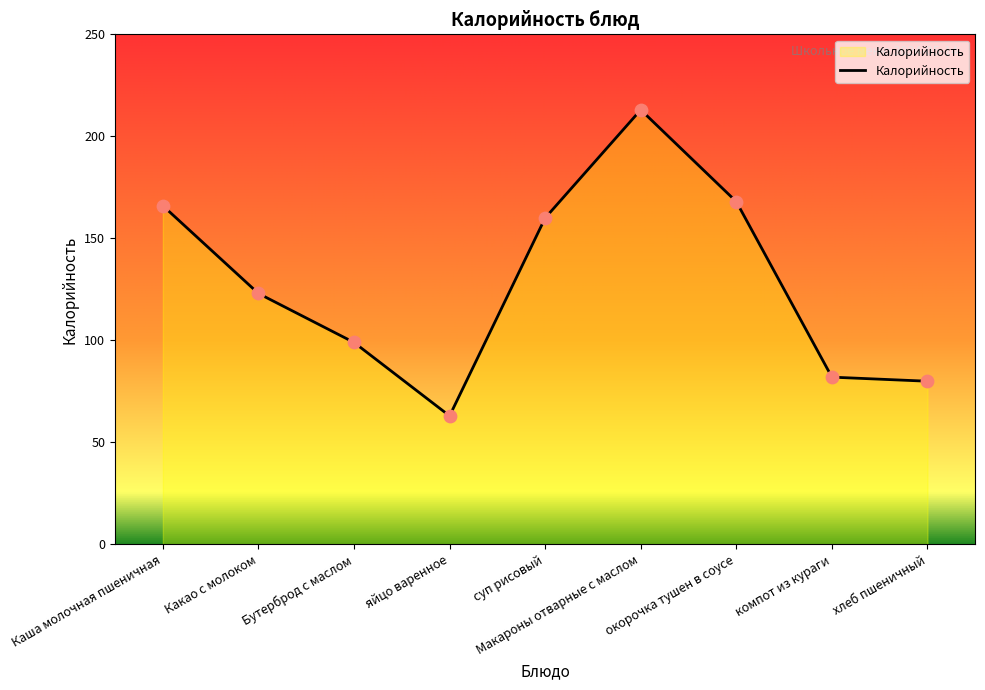

What is the change in value from Каша молочная пшеничная to Макароны отварные с маслом?

+47